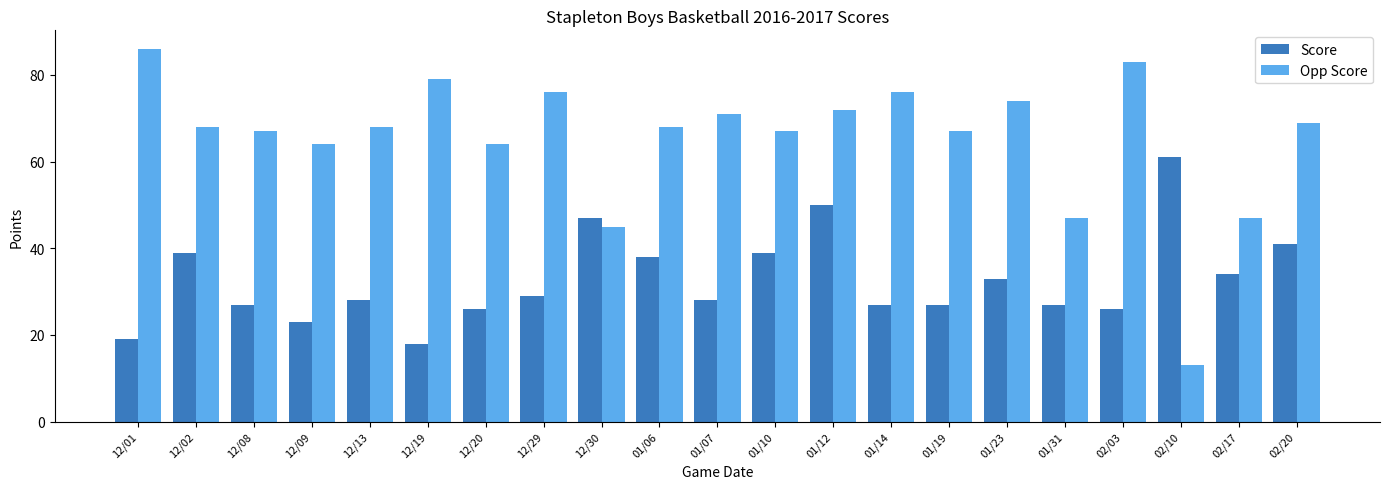

Rank the series at 12/01 from highest to lowest value.

Opp Score, Score